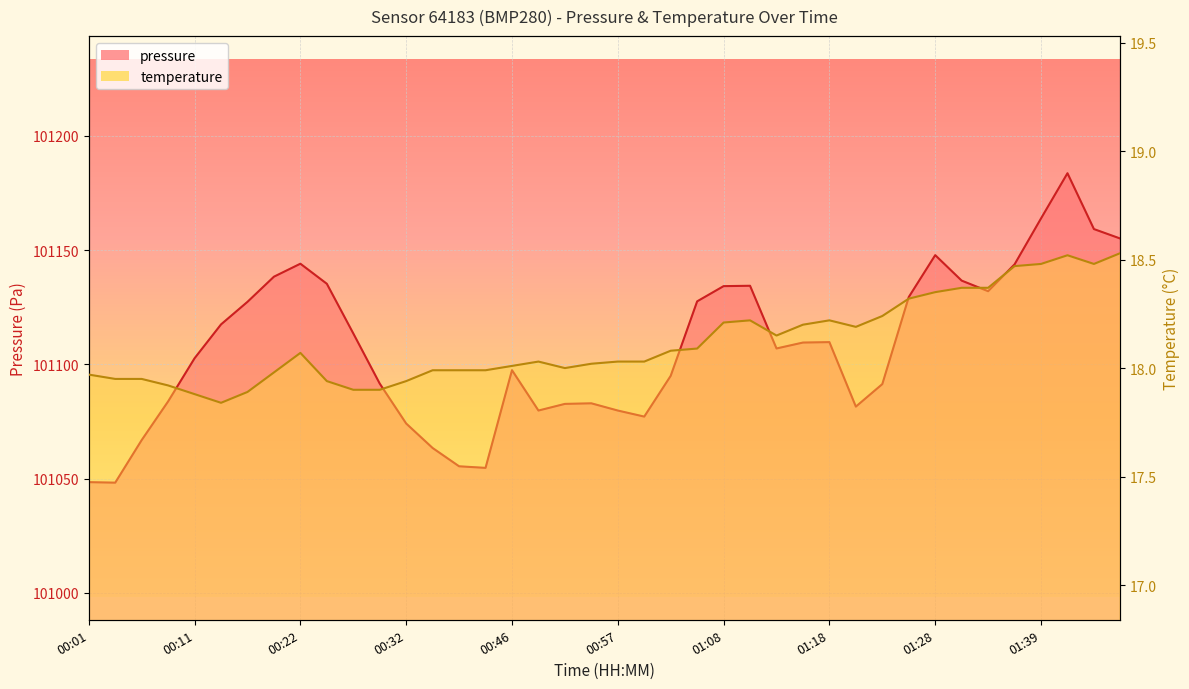

Rank the categories by pressure value from lowest to highest.

00:03, 00:01, 00:40, 00:37, 00:35, 00:06, 00:32, 00:59, 00:49, 00:57, 01:21, 00:52, 00:54, 00:09, 01:23, 00:30, 01:02, 00:46, 00:11, 01:13, 01:15, 01:18, 00:27, 00:14, 00:17, 01:05, 01:26, 01:33, 01:08, 01:10, 00:24, 01:31, 00:19, 01:36, 00:22, 01:28, 01:46, 01:44, 01:39, 01:41